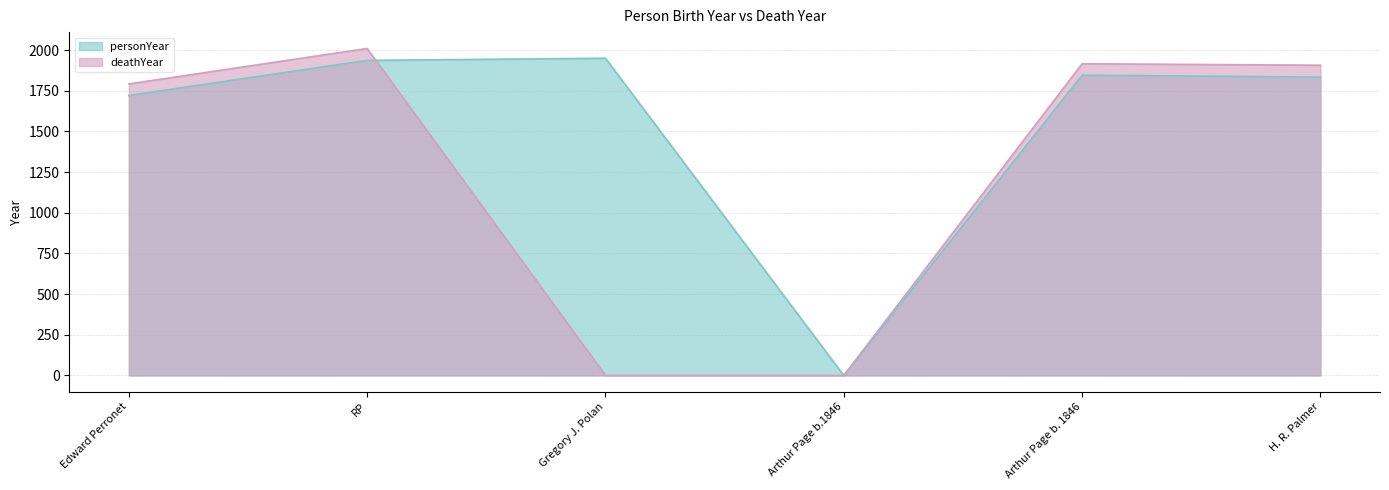

List the series in order of their peak value, lowest first.

personYear, deathYear